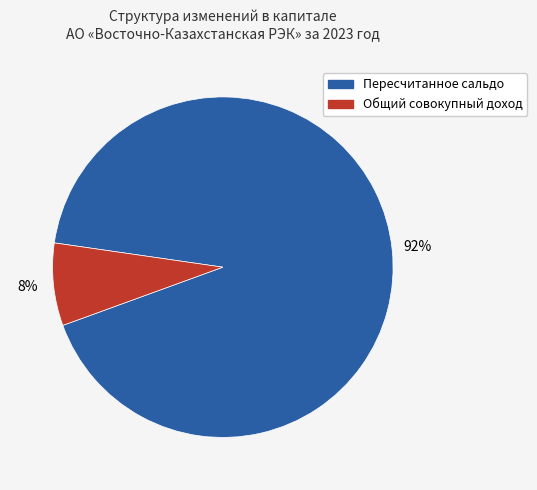

To the nearest percent, what percentage of the pie is Пересчитанное сальдо?

92%